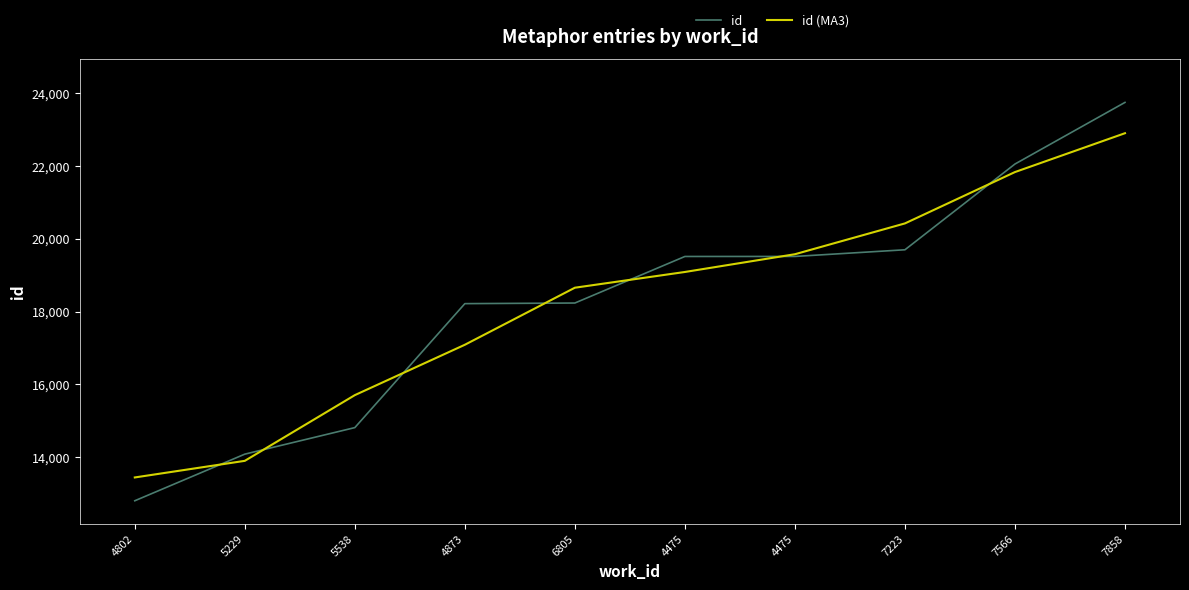

Is it true that id (MA3) equals 19573.7 at 4475?

True